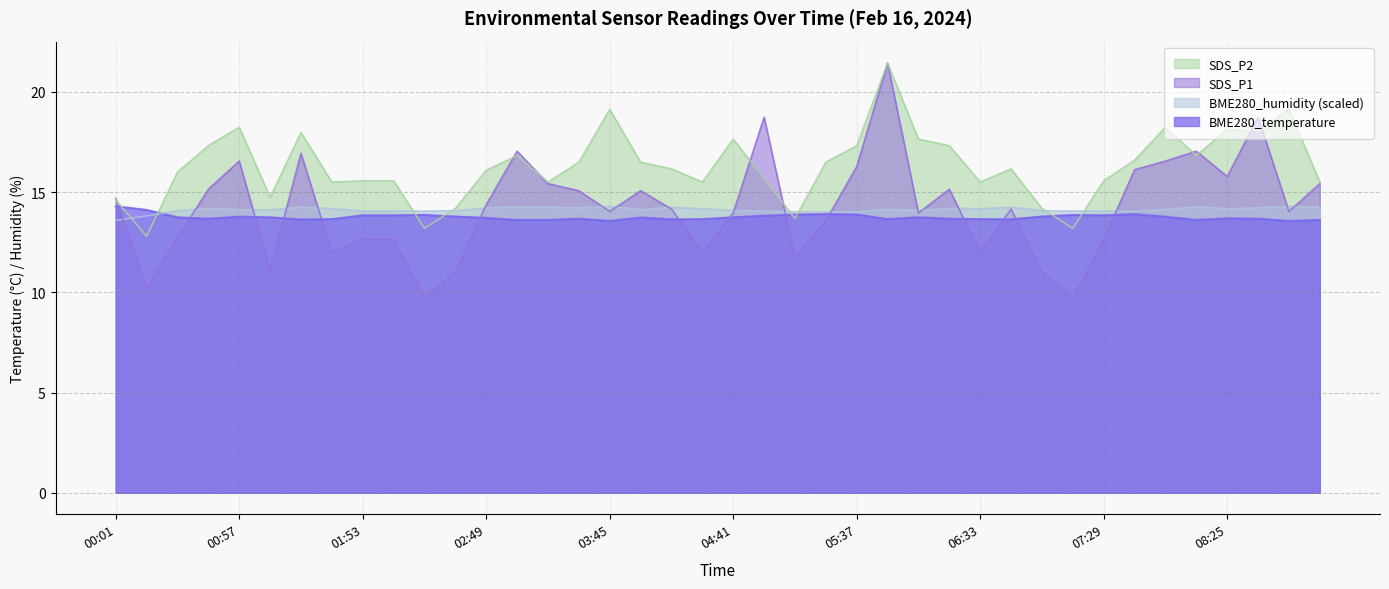

How many lines are shown in the chart?

4